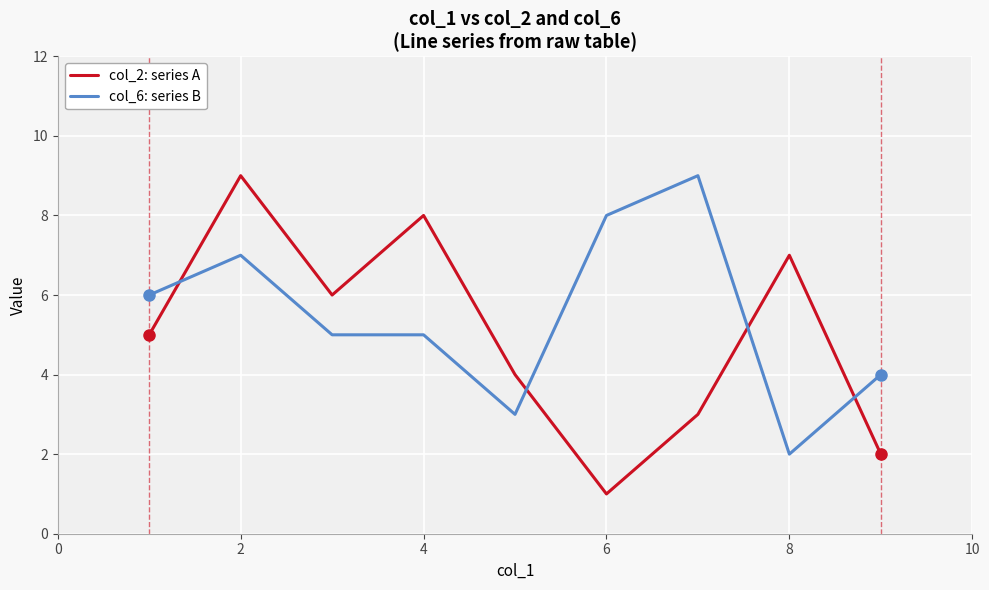

How many lines are shown in the chart?

2